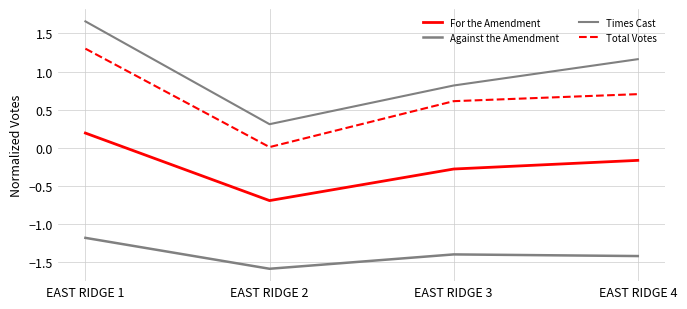

How many lines are shown in the chart?

4